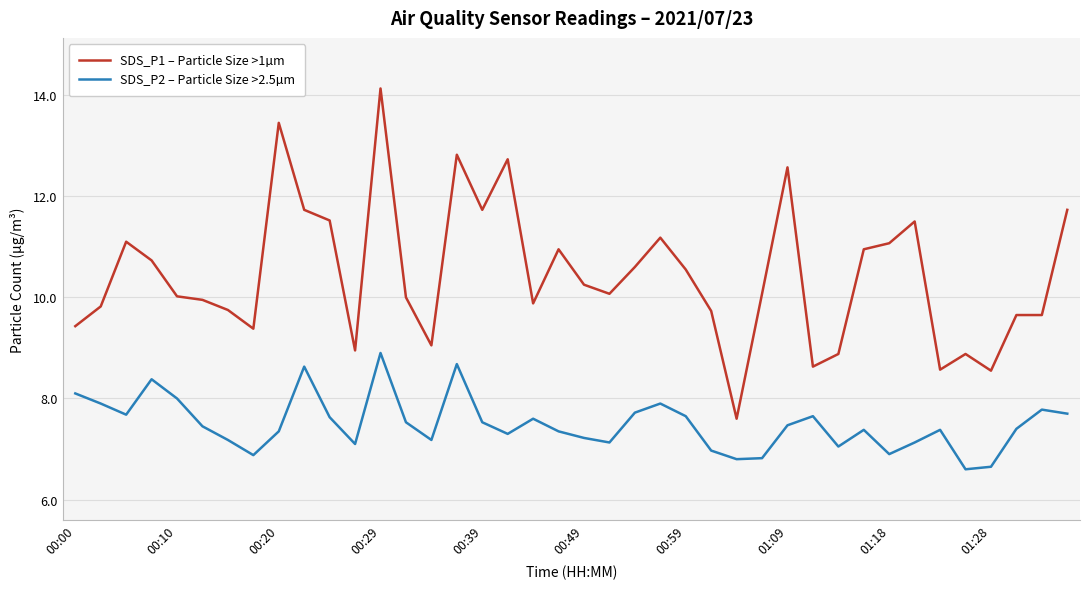

Does the chart display data point markers on the line(s)?

No